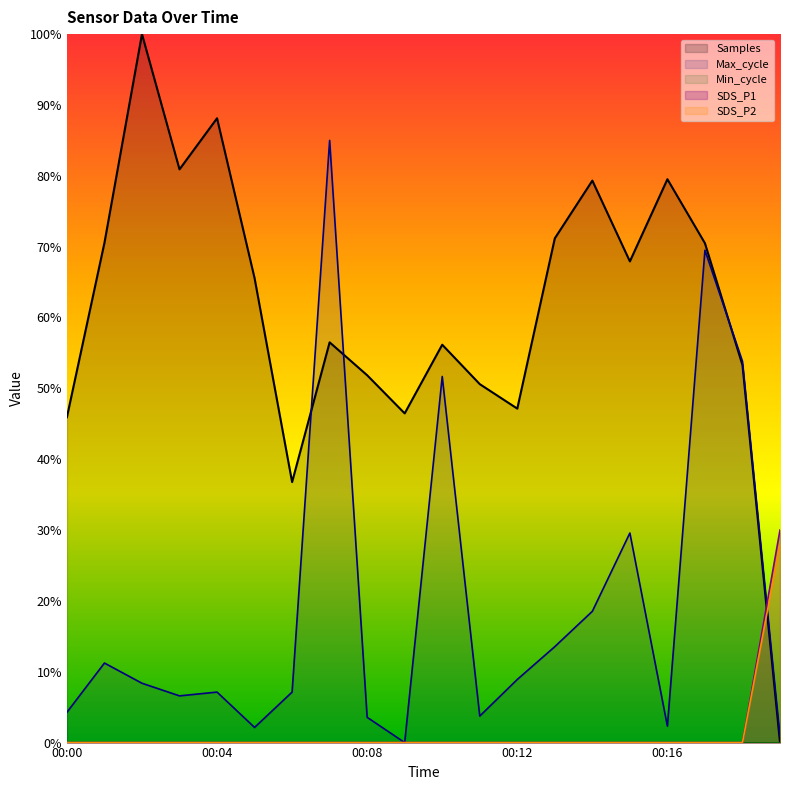

What is the difference between the highest and lowest values at 00:07?

0.8